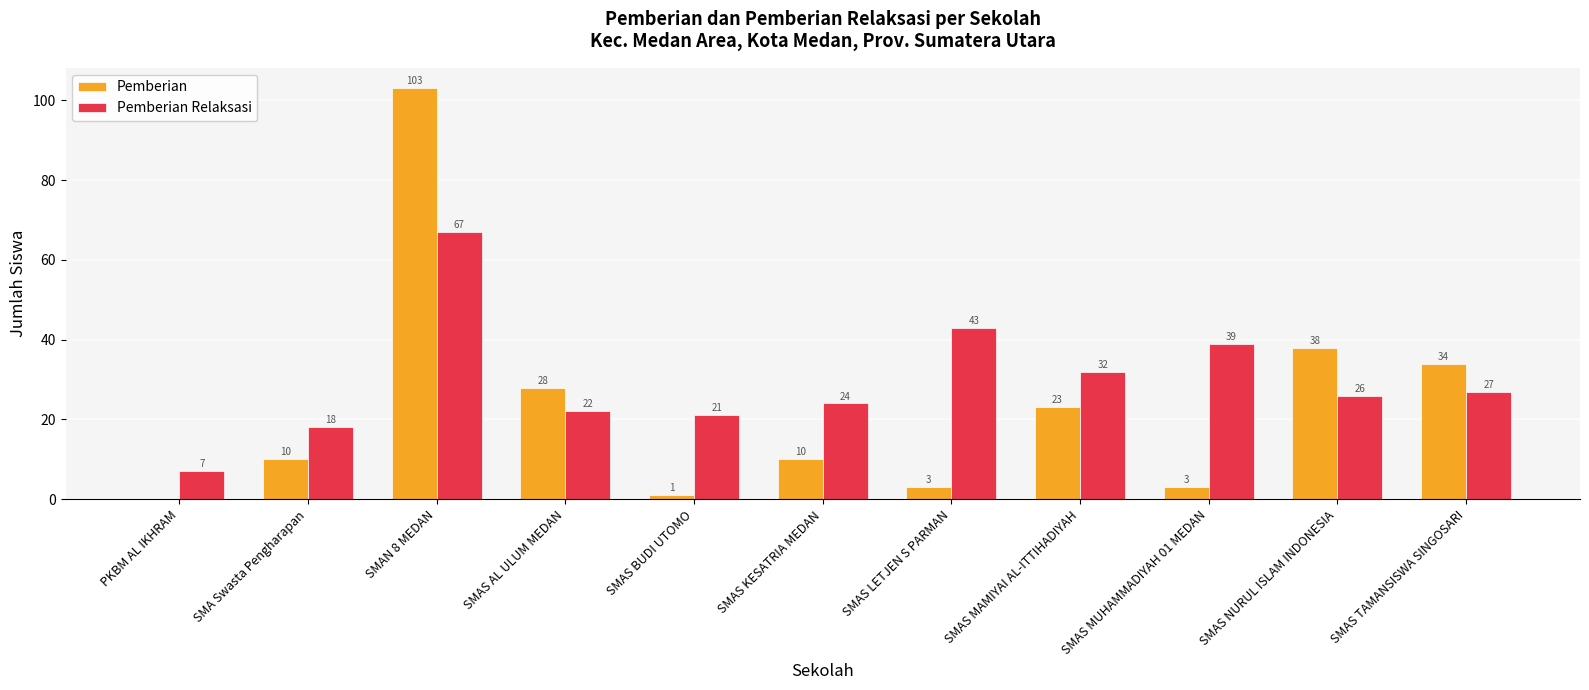

Which series has the widest spread of values?

Pemberian